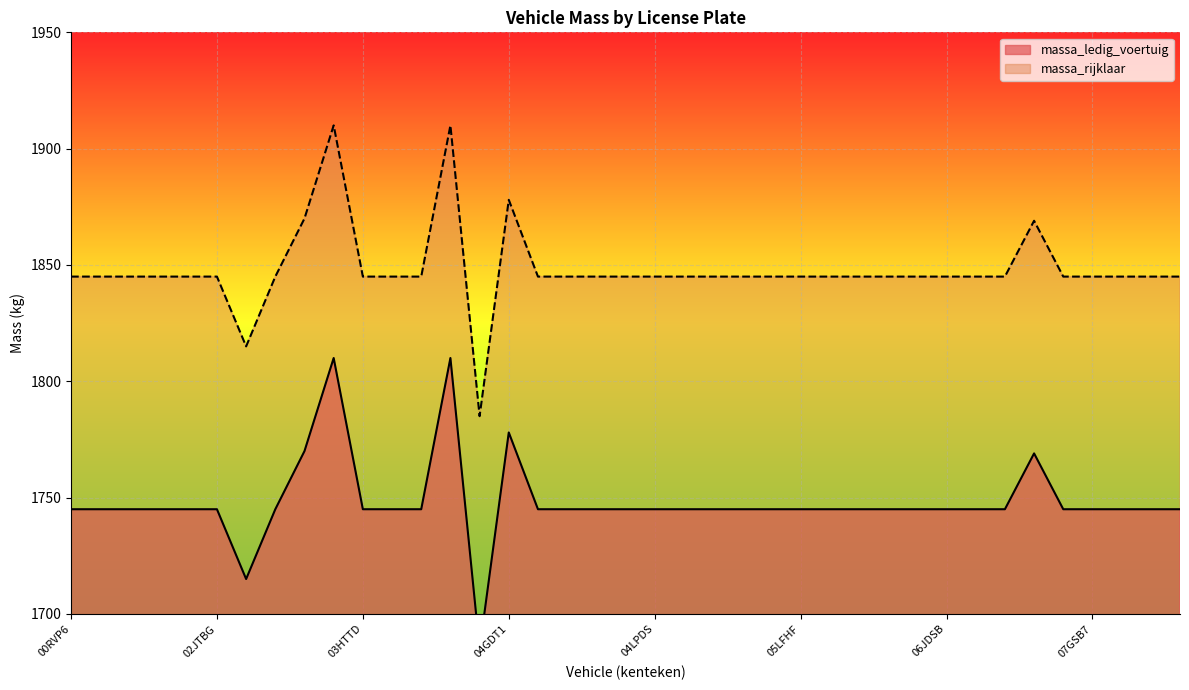

Is the value of massa_ledig_voertuig at 02KGP5 greater than the value of massa_rijklaar at 03HJV5?

No